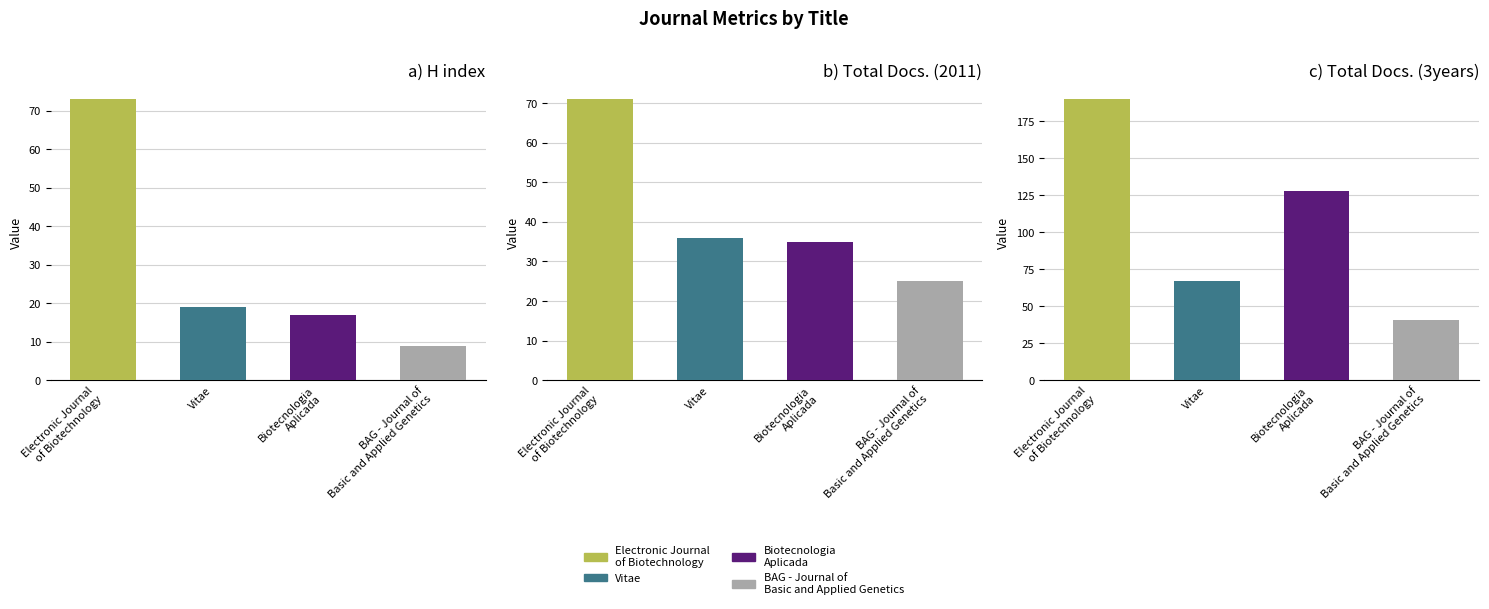

Which series has the widest spread of values?

Total Docs. (3years)